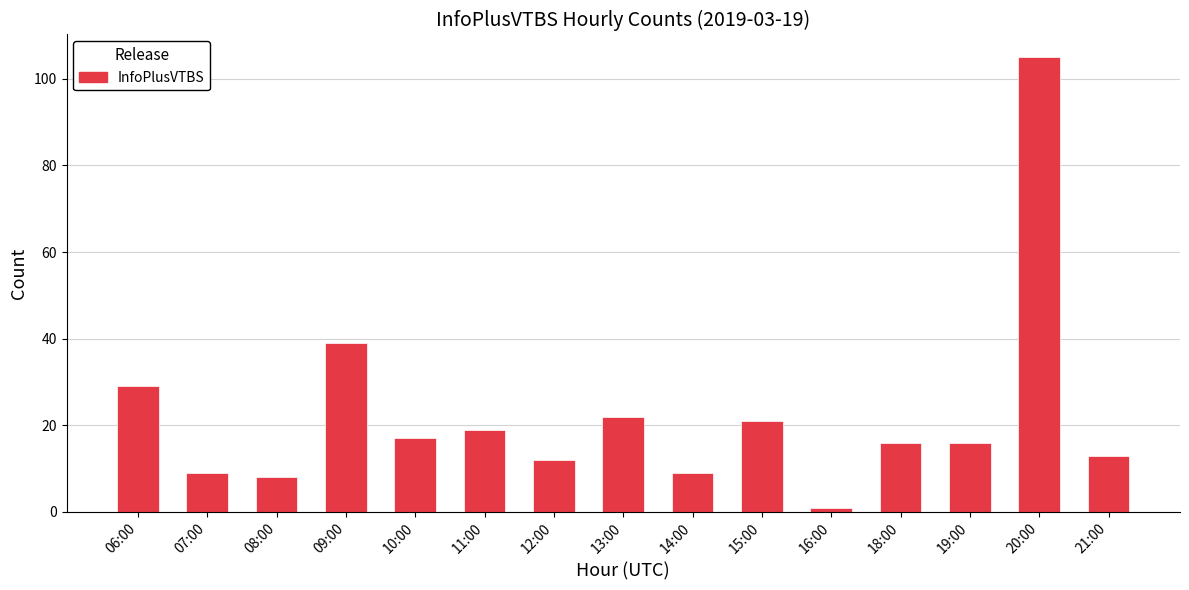

Are the bars horizontal?

No